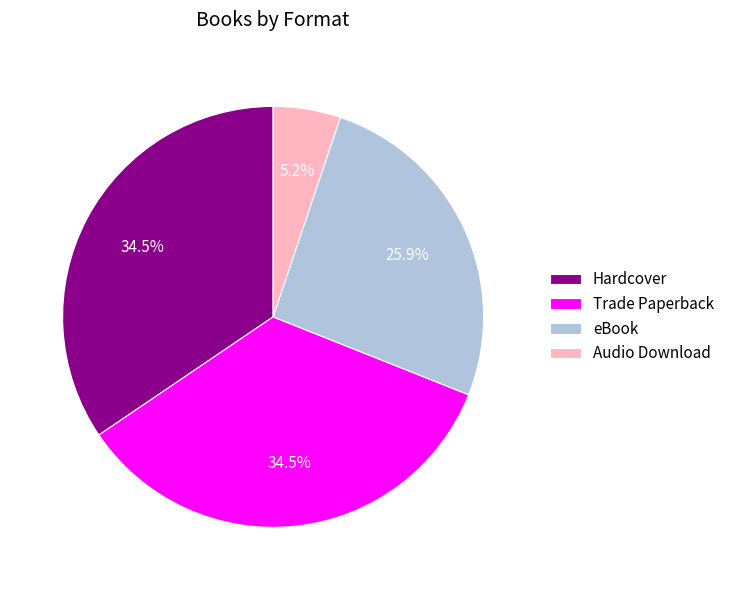

Is Trade Paperback the majority of the pie?

No